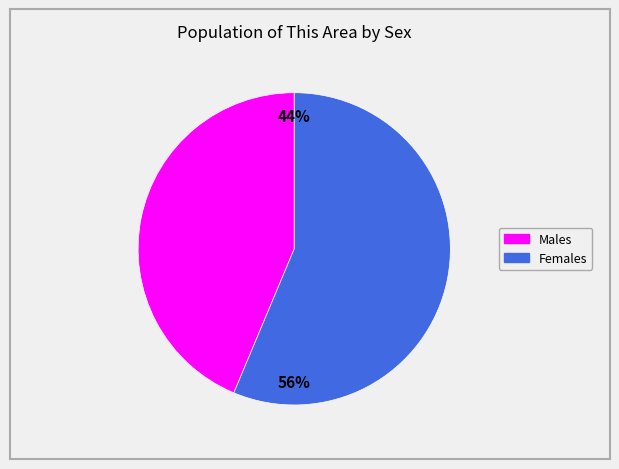

To the nearest percent, what is the average slice percentage?

50%